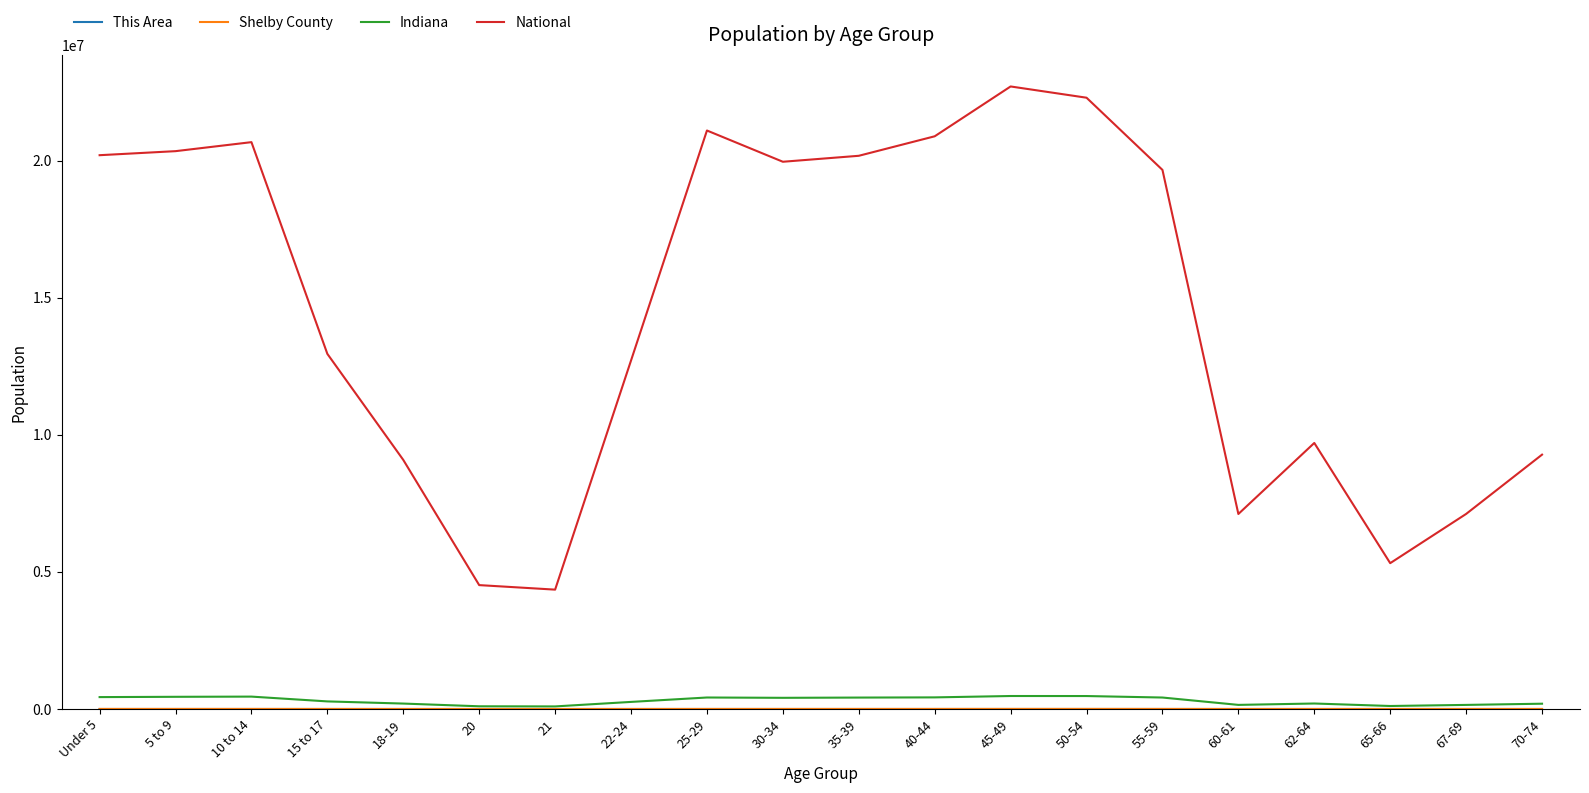

True or false: National and Indiana intersect in this chart.

False